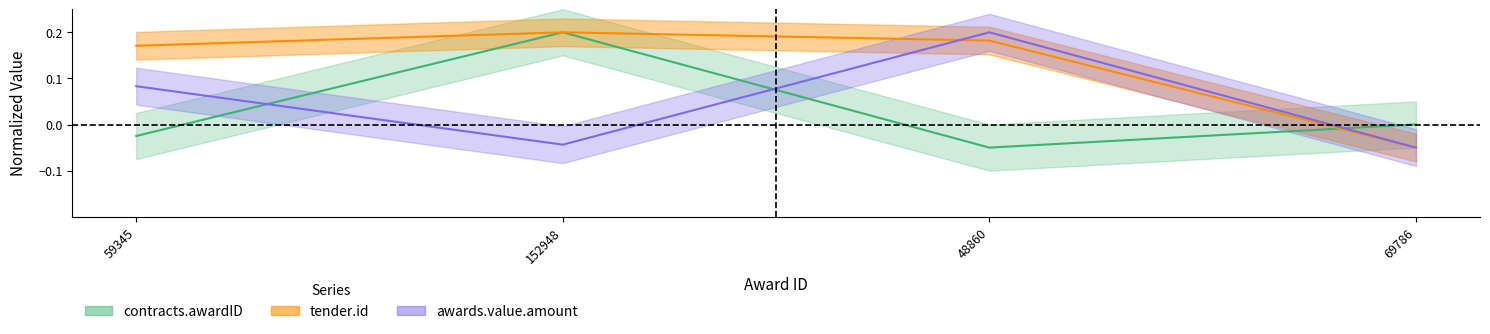

Between 69786 and 59345, which is larger?

69786